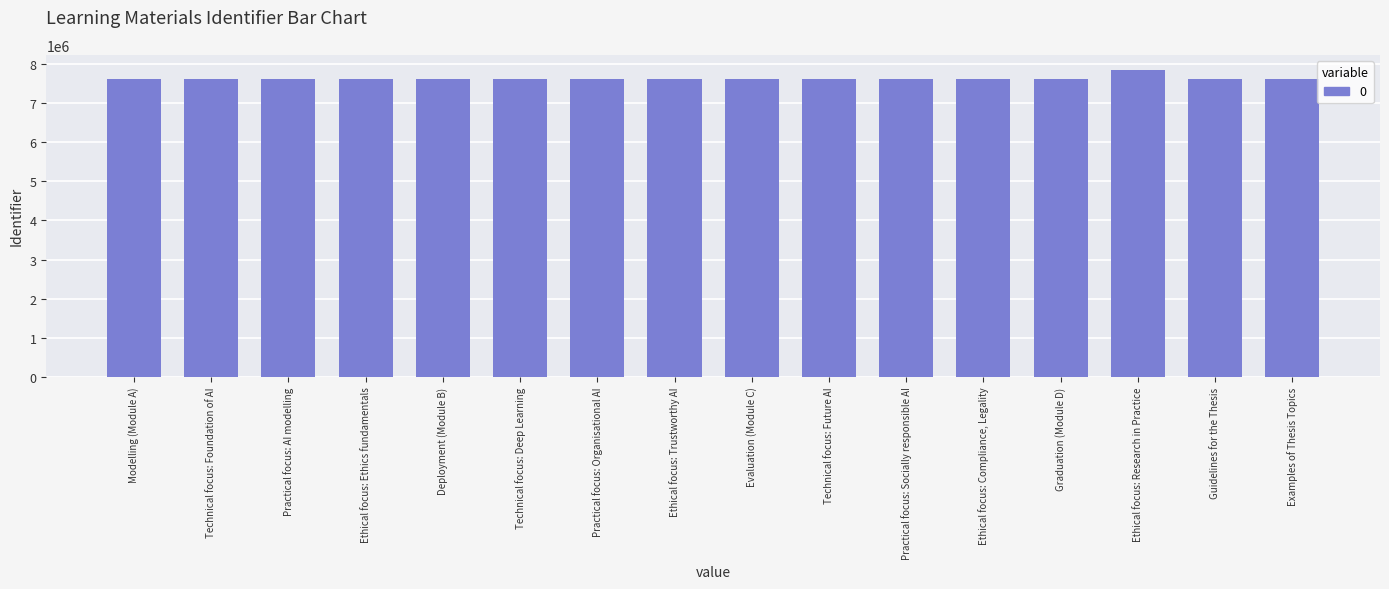

What is the minimum value shown in the chart?

7609183